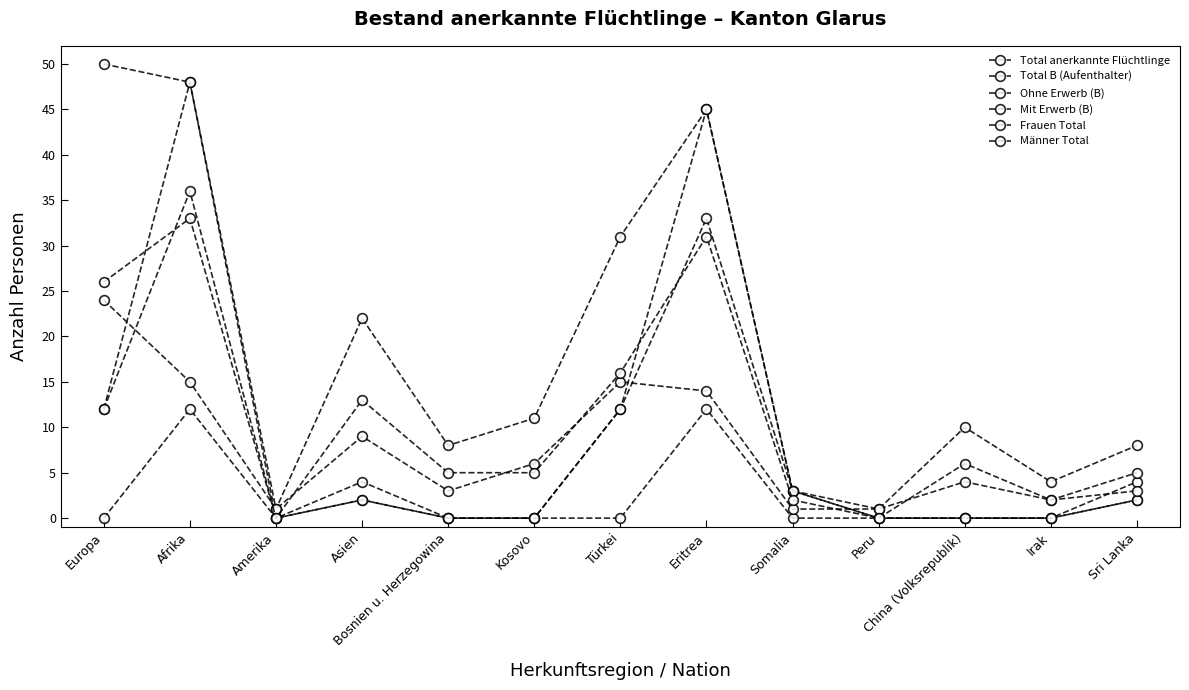

Does the chart have visible grid lines?

No